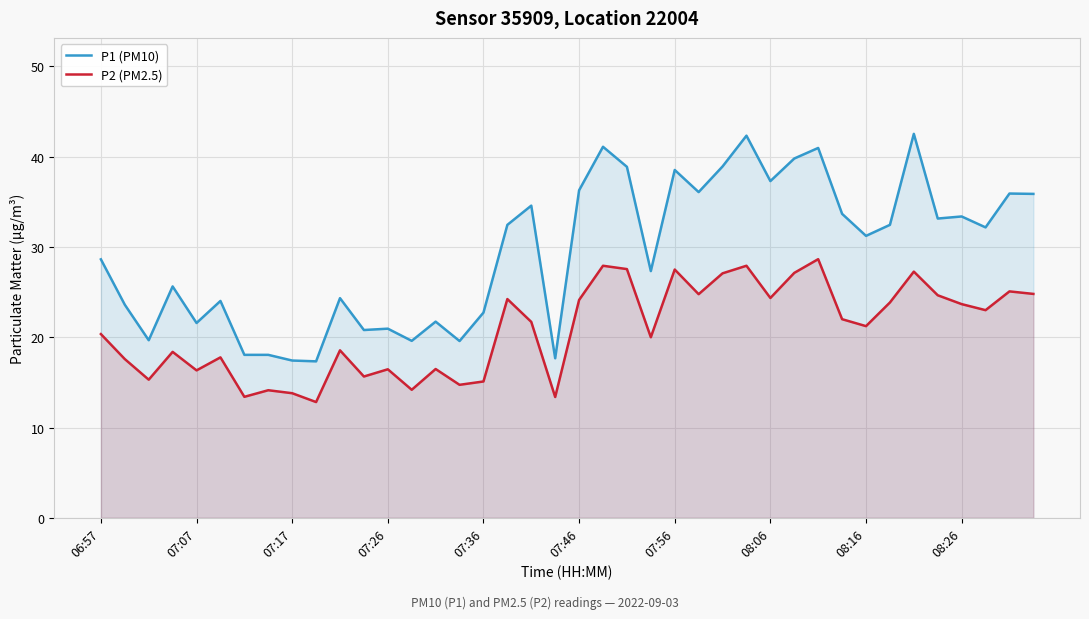

What is the difference between the maximum and minimum values in the P2 (PM2.5) series?

15.8